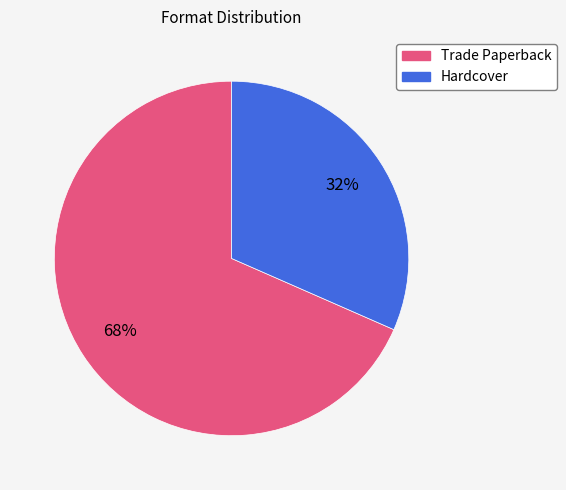

How many slices are in this pie chart?

2